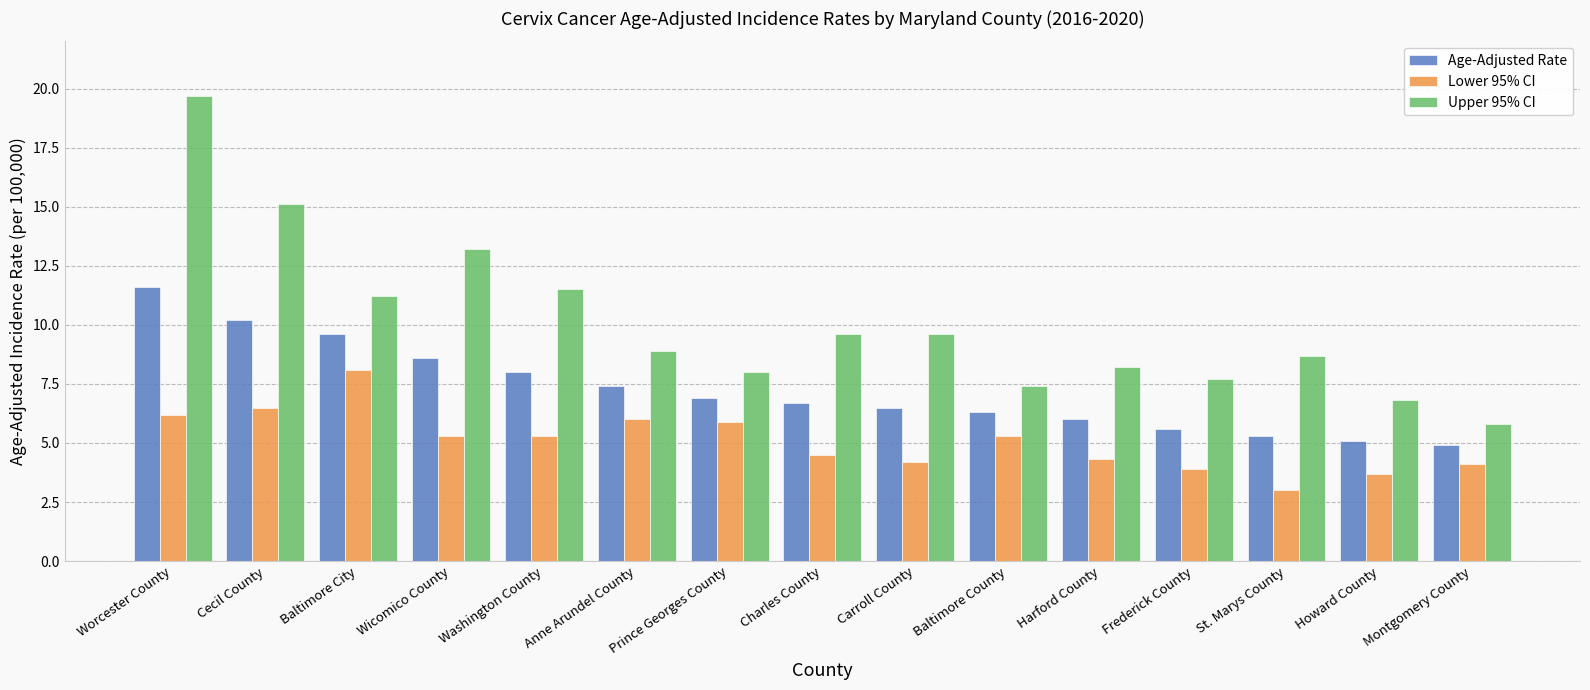

What is the difference between the Lower 95% CI values at Howard County and Washington County?

1.6